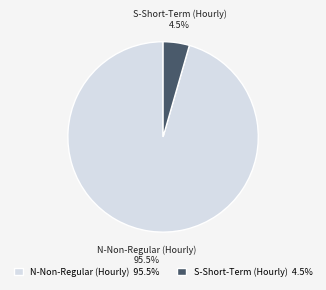

Between S-Short-Term (Hourly) and N-Non-Regular (Hourly), which is larger?

N-Non-Regular (Hourly)